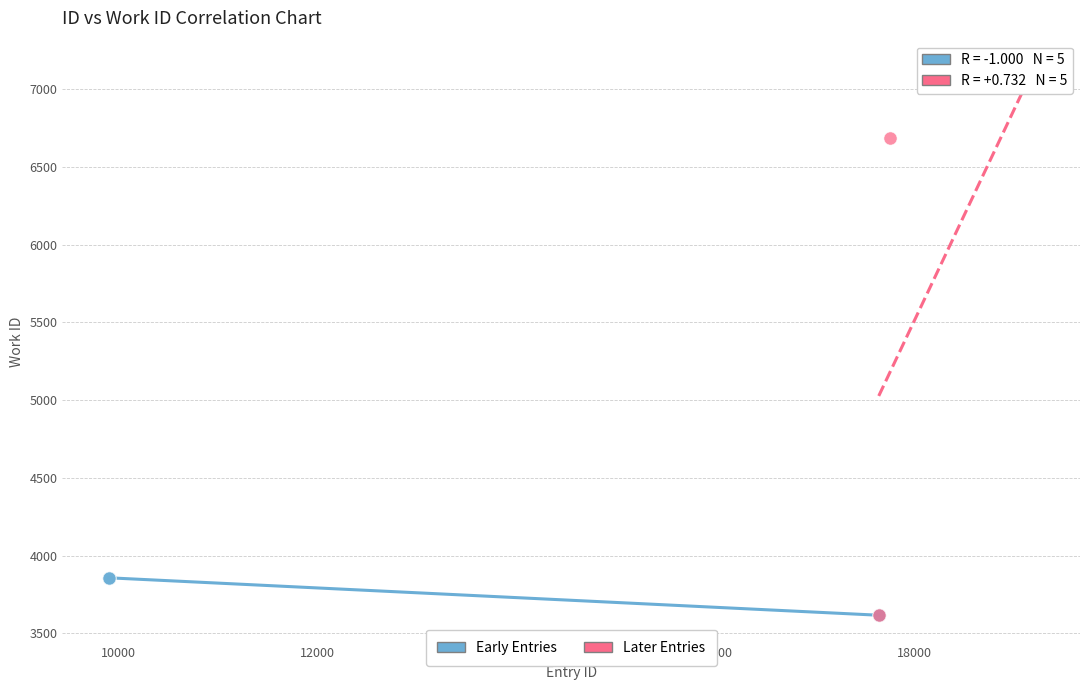

Which series reaches the maximum Y coordinate?

Later Entries